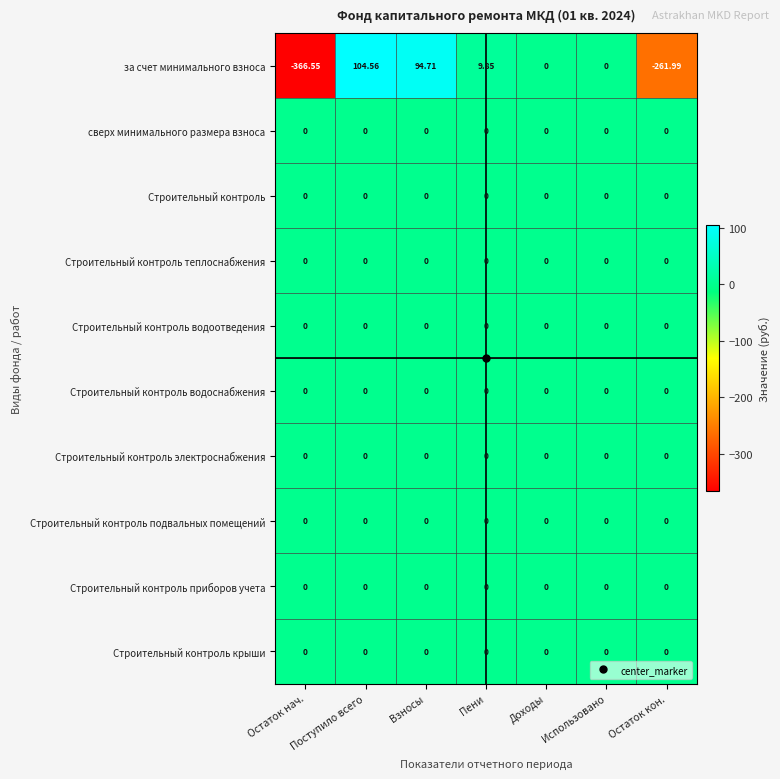

Which series has the widest spread of values?

за счет минимального взноса